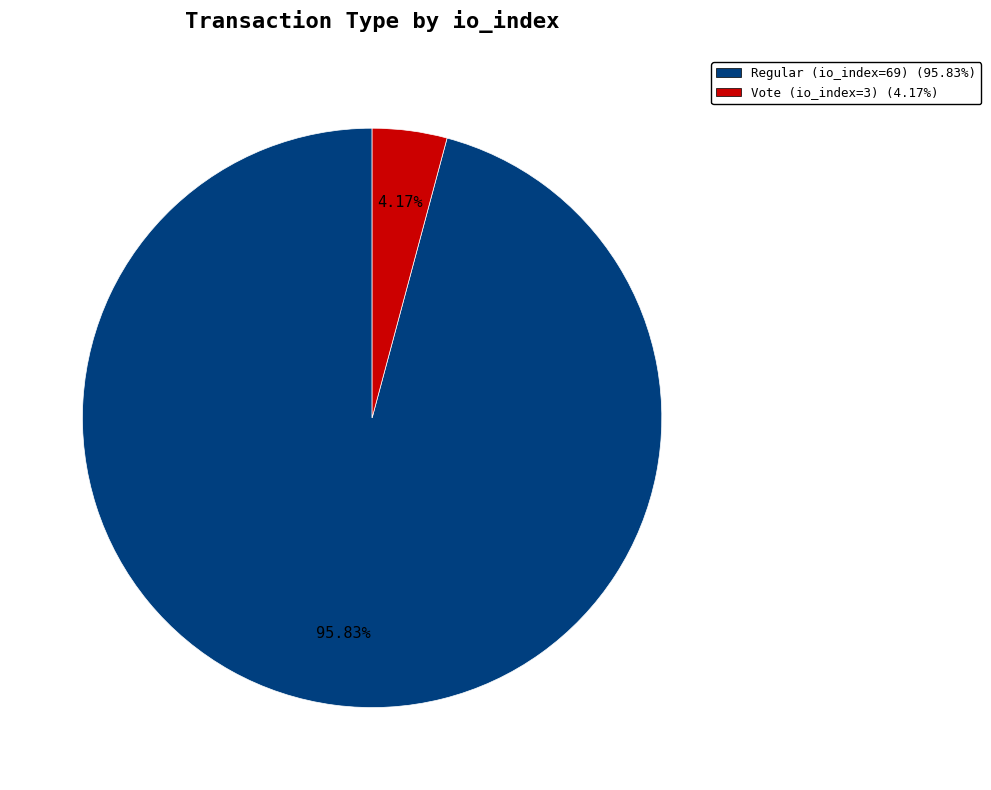

To the nearest percent, what is the average slice percentage?

50%